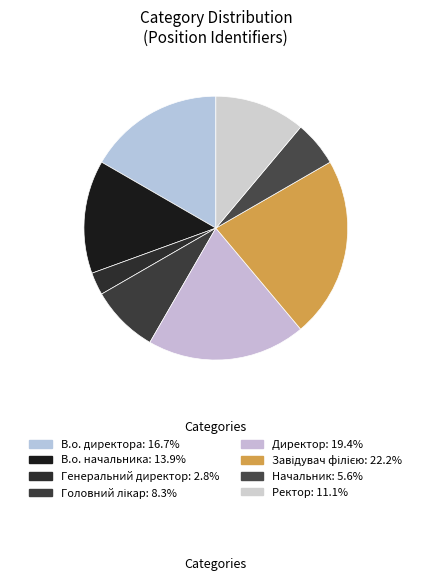

Which slice is the largest?

Завідувач філією